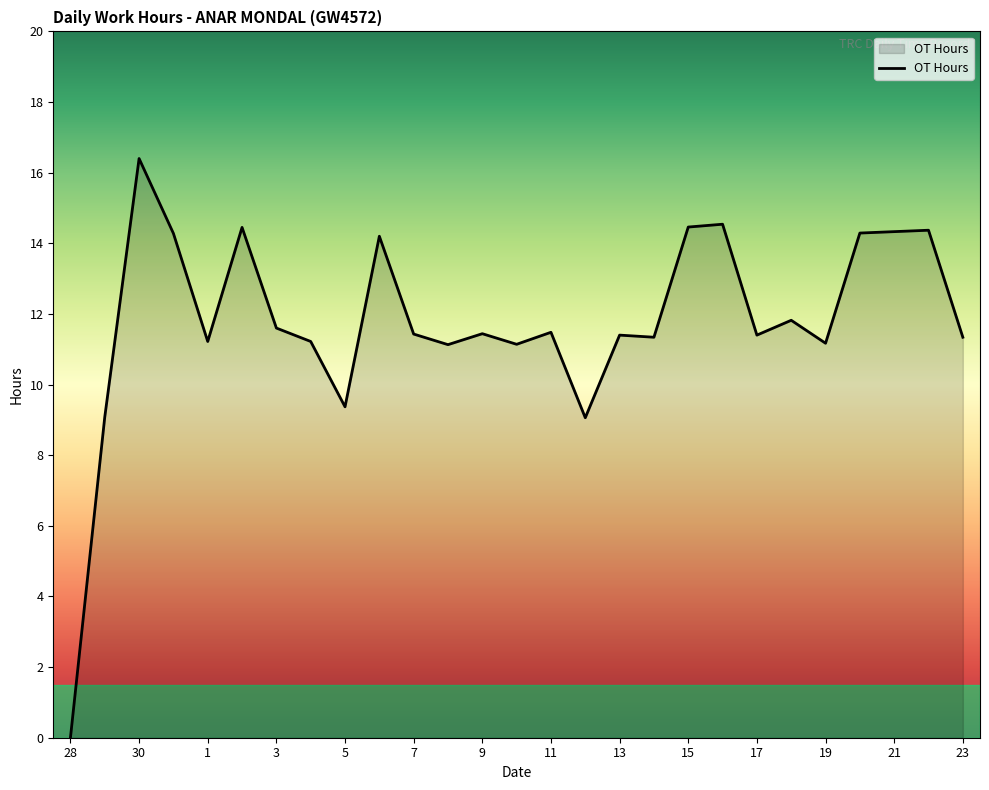

What is the difference between the maximum and minimum values?

16.4